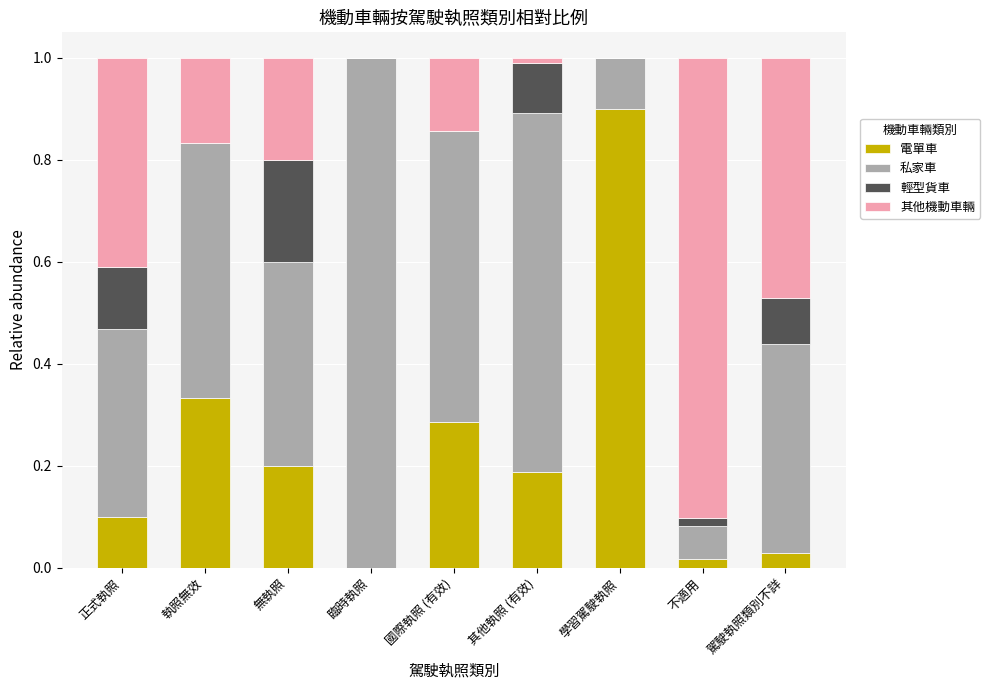

Does the chart contain stacked bars?

Yes